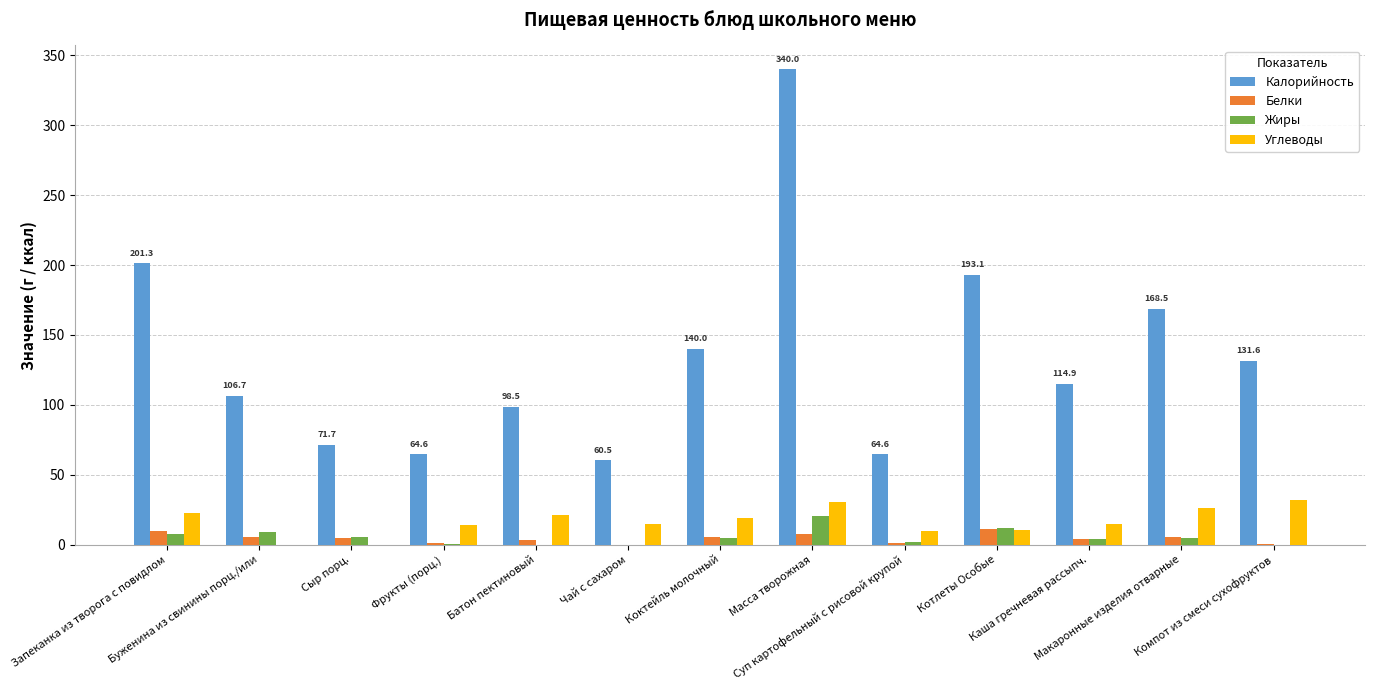

Is it true that Белки equals 5.6 at Коктейль молочный?

True